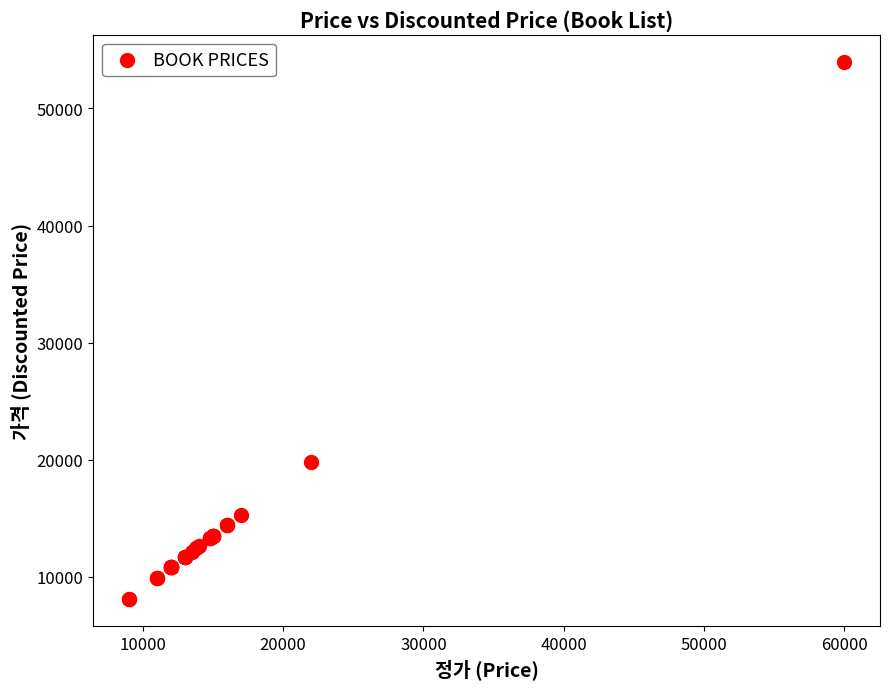

What Y value in the scatter plot is closest to 31050?

19800